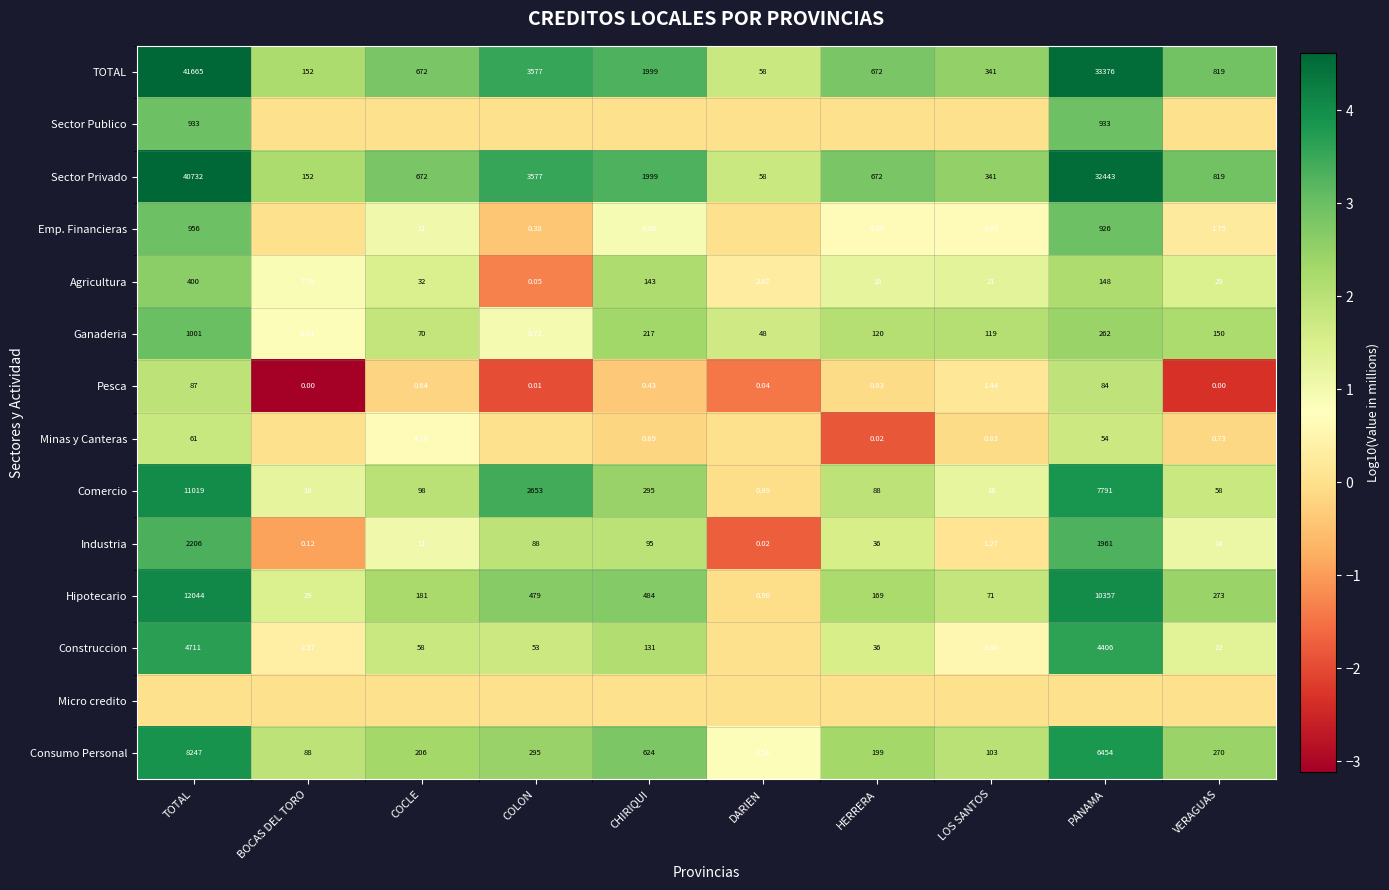

Between COLON and BOCAS DEL TORO, which is larger?

COLON